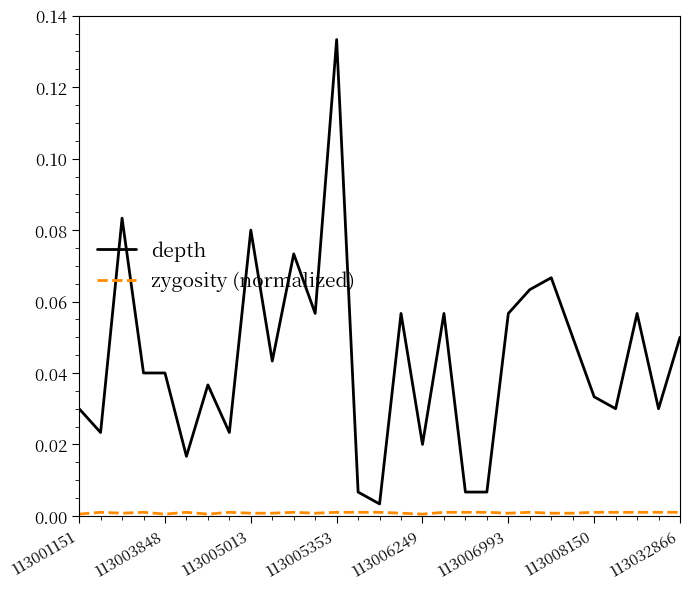

Which series has the largest total across all categories?

depth